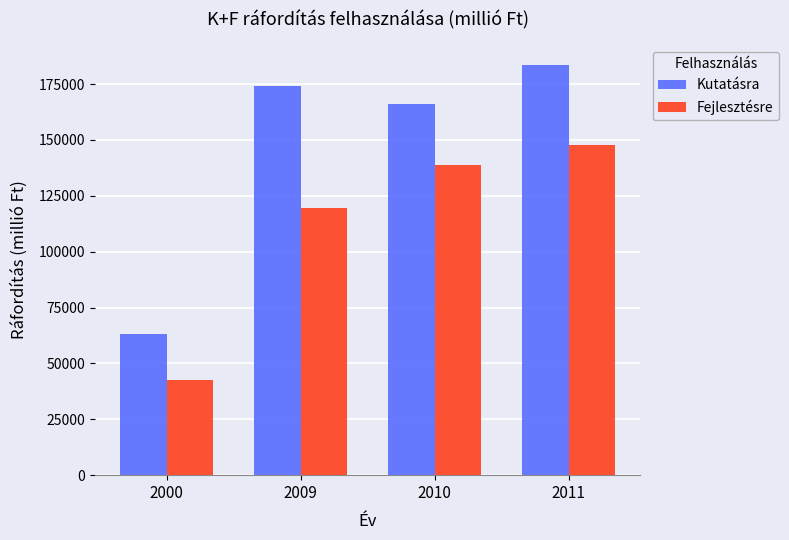

Does the chart contain any negative values?

No